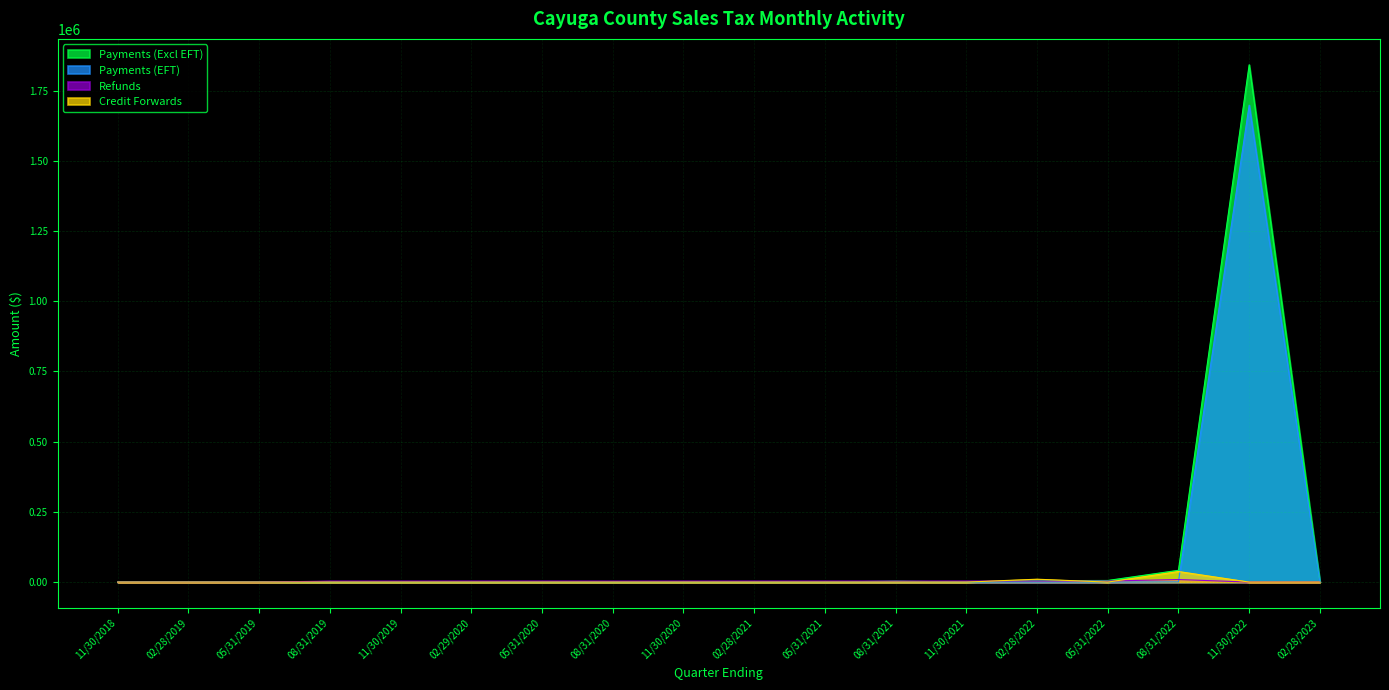

List the labels in order of Refunds value, largest first.

08/31/2022, 02/28/2022, 05/31/2022, 11/30/2021, 02/29/2020, 05/31/2020, 02/28/2021, 05/31/2021, 08/31/2019, 08/31/2021, 11/30/2019, 11/30/2020, 08/31/2020, 11/30/2022, 02/28/2023, 02/28/2019, 11/30/2018, 05/31/2019